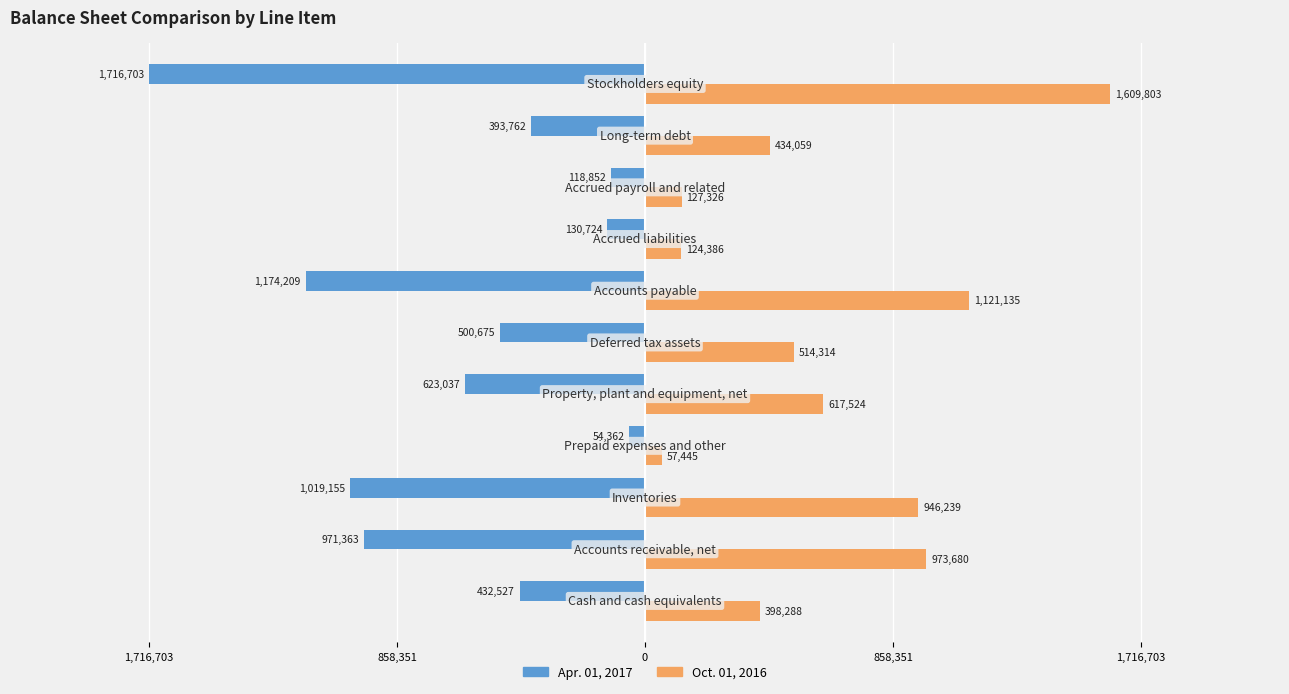

What are all the series names shown in the legend?

Apr. 01, 2017, Oct. 01, 2016